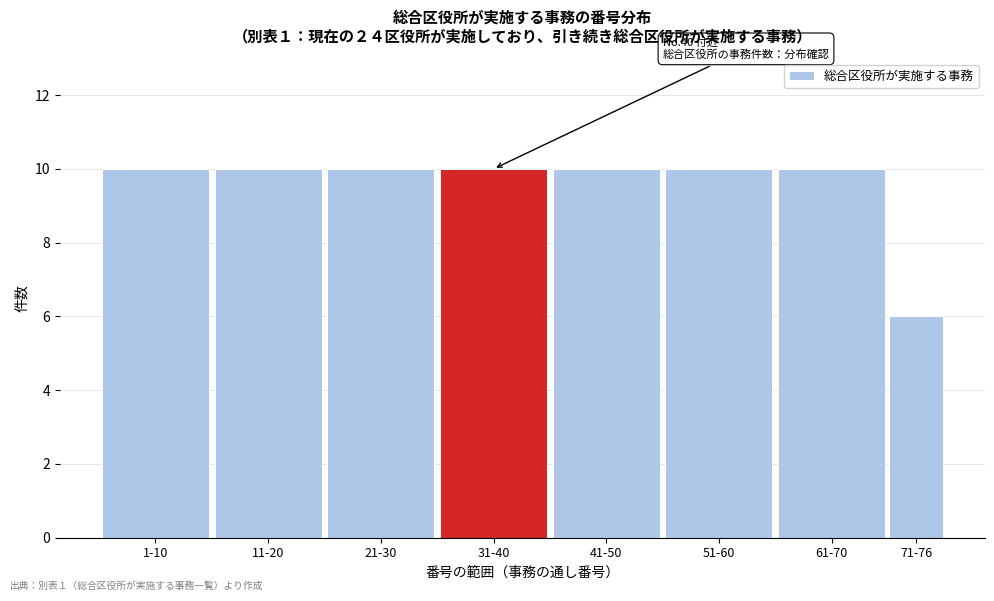

Reading left to right, transcribe all the data shown in this chart.

1-10=10	11-20=10	21-30=10	31-40=10	41-50=10	51-60=10	61-70=10	71-76=6